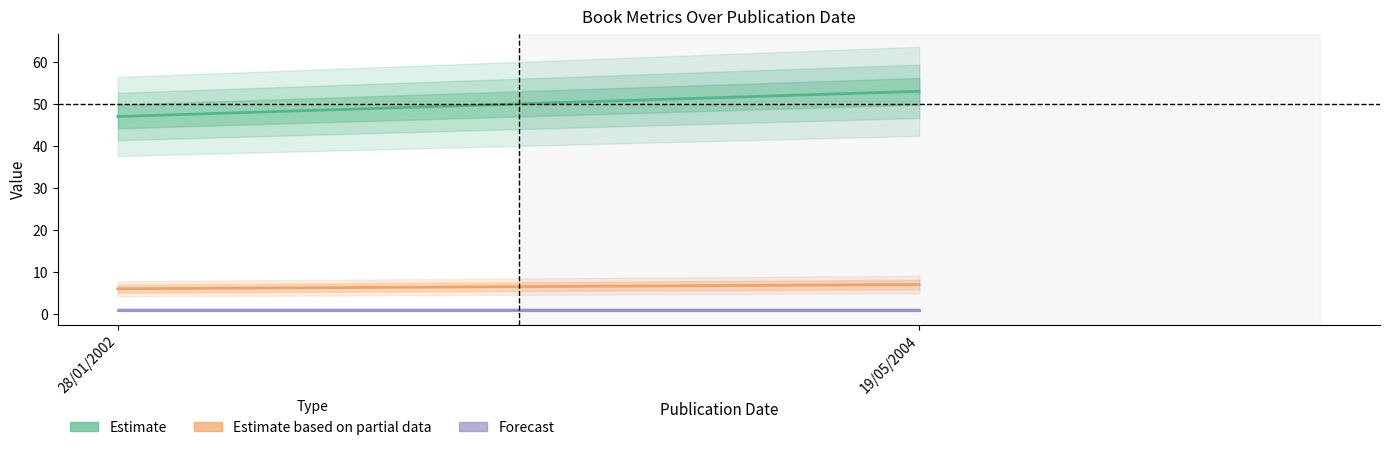

Is the value of Forecast at 28/01/2002 greater than the value of Estimate at 28/01/2002?

No